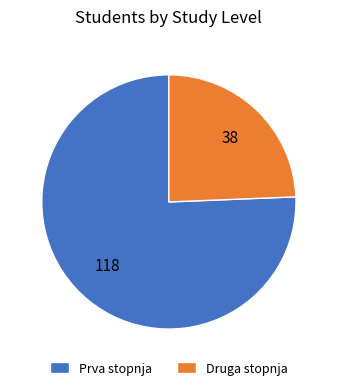

Which category has the smallest portion of the pie?

Druga stopnja